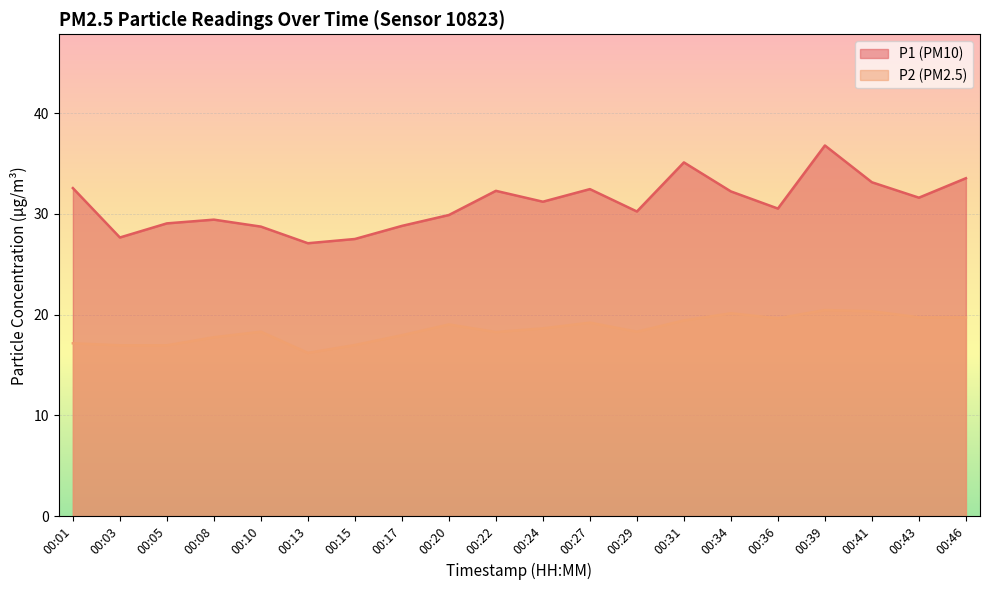

What is the highest value of the P2 series?

20.4